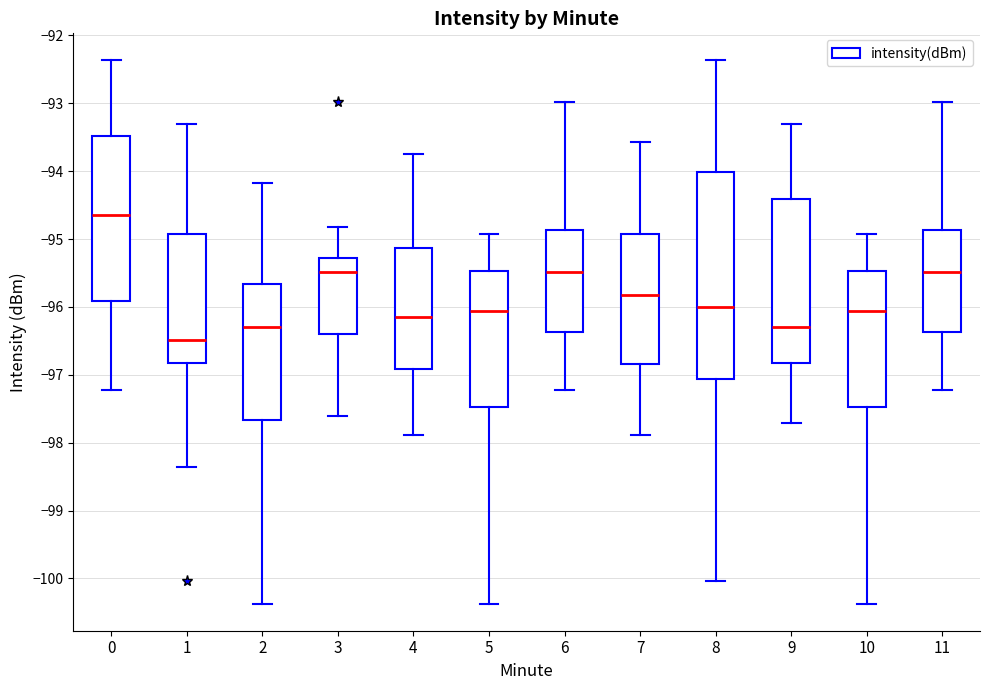

Which box has the lowest median line?

1